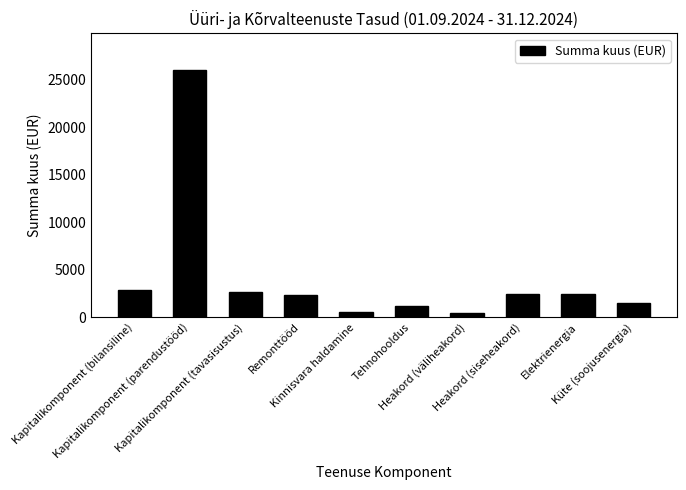

What is the value of the 6th bar from the left?

1194.7